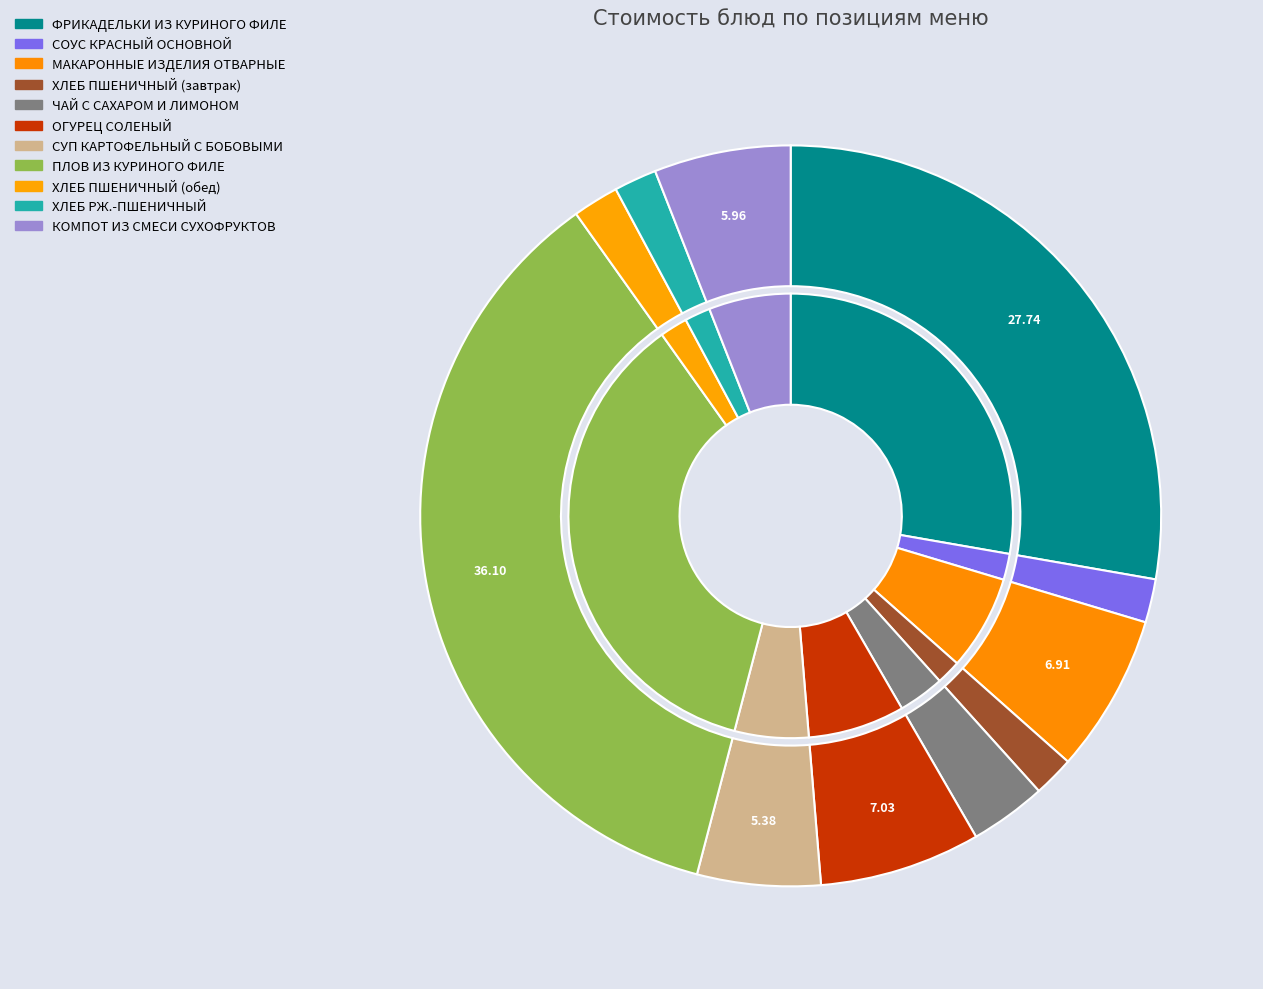

Is it true that МАКАРОННЫЕ ИЗДЕЛИЯ ОТВАРНЫЕ is 7% of the pie?

True